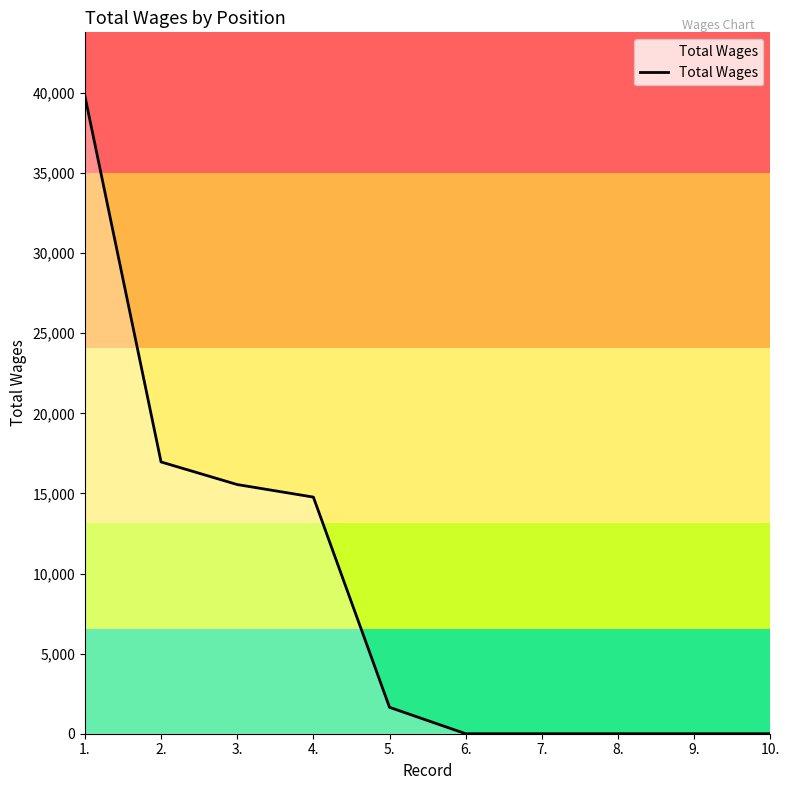

What is the difference between the maximum and minimum values?

39800